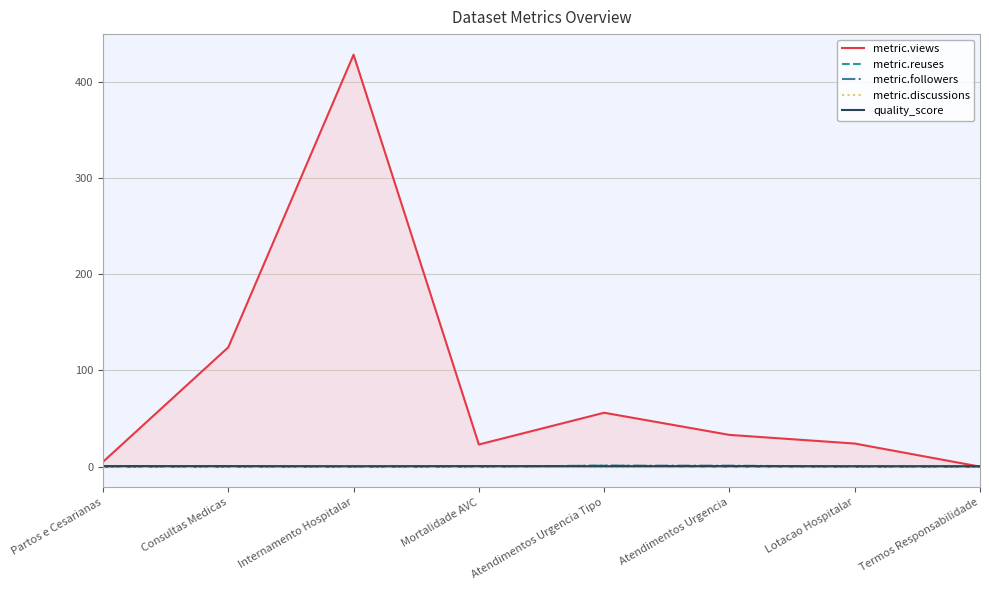

Is the value of metric.reuses at Partos e Cesarianas greater than the value of quality_score at Lotacao Hospitalar?

No